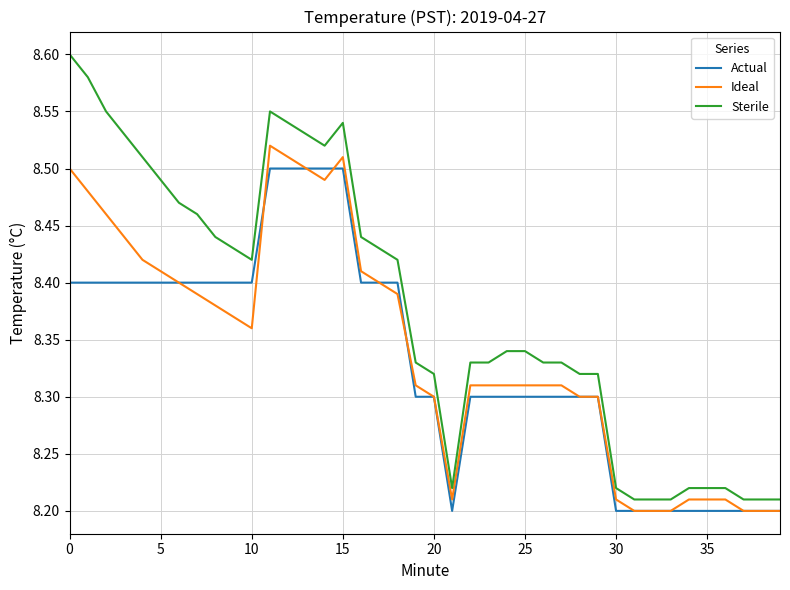

True or false: Sterile has more than 0 interior local peaks.

True